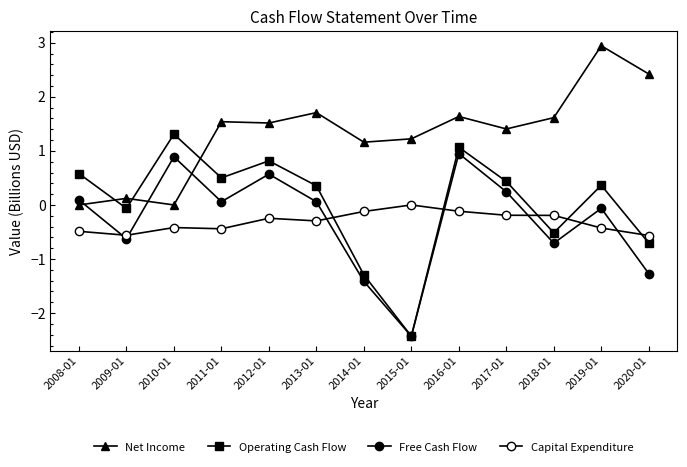

How many negative values does the Capital Expenditure series have?

12